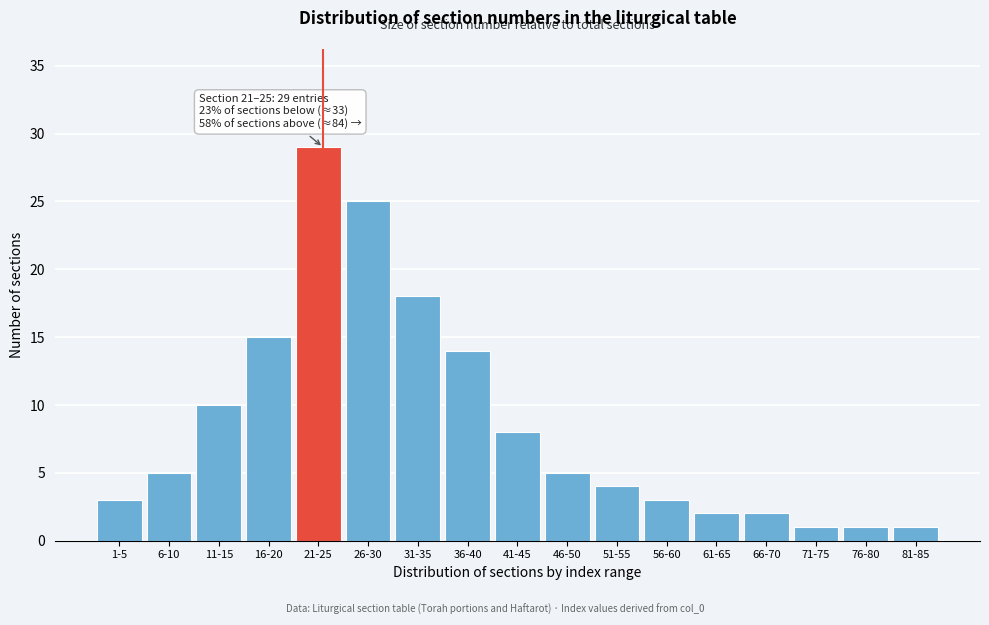

Reading left to right, what are all the values shown in this chart?

3	5	10	15	29	25	18	14	8	5	4	3	2	2	1	1	1